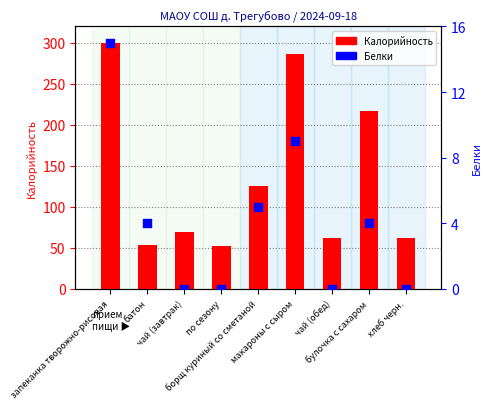

Which series has the largest Y range (max minus min)?

Калорийность